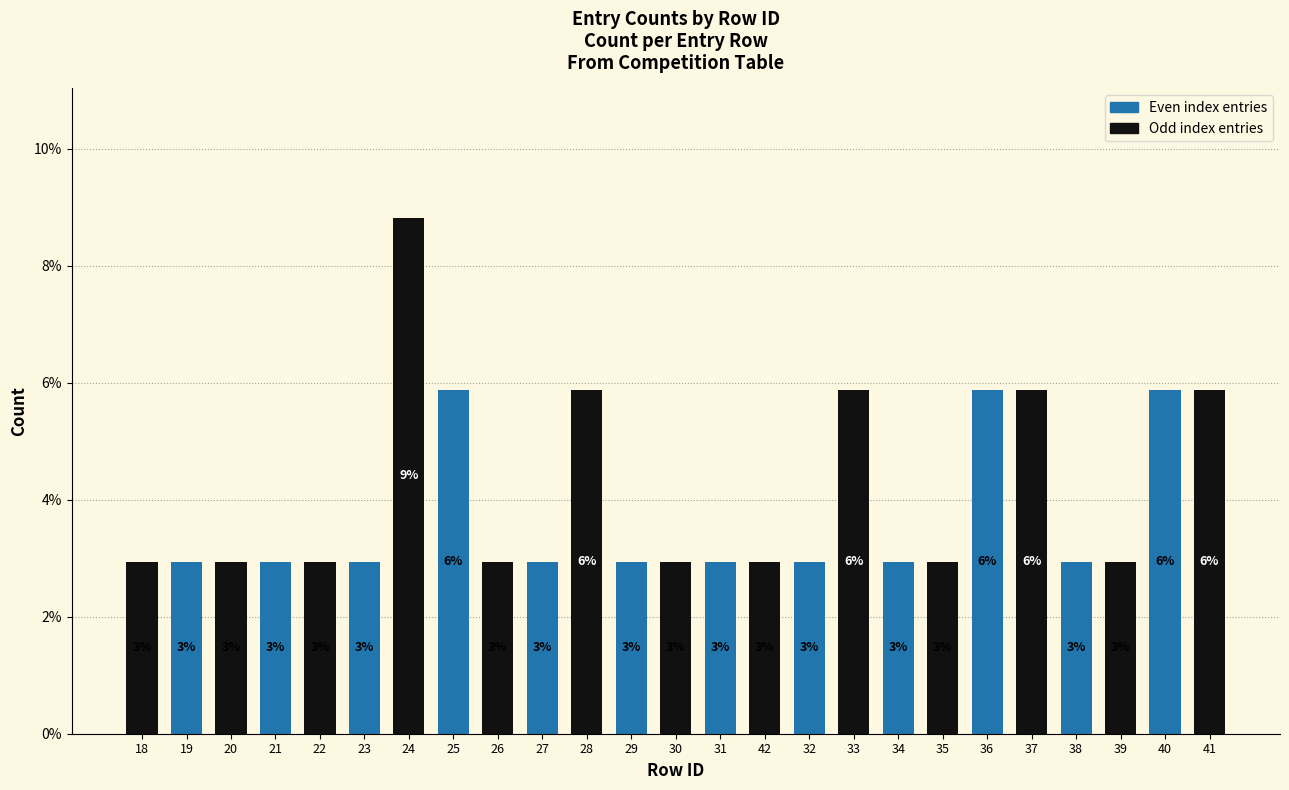

What is the difference between the values at 42 and 33?

2.9